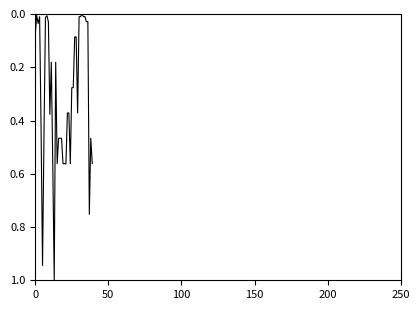

What is the difference between the maximum and minimum values?

1.0